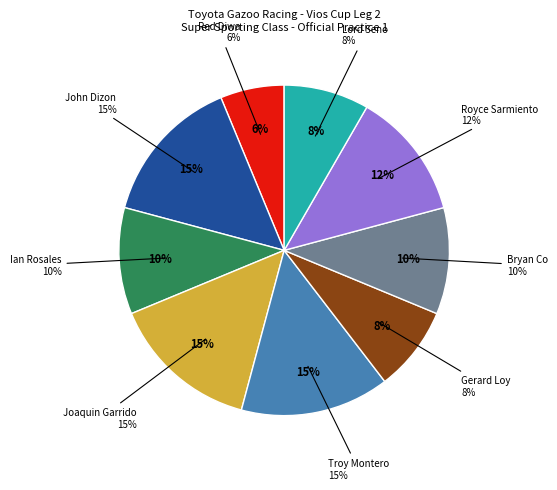

Combined, do Troy Montero and Bryan Co account for over 50%?

No